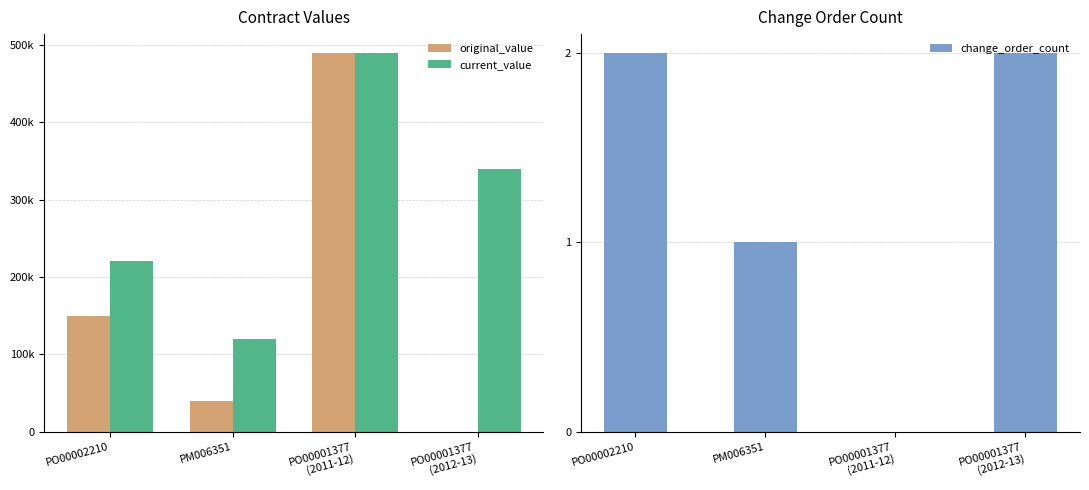

The value of change_order_count at PO00002210 is 2. True or false?

True